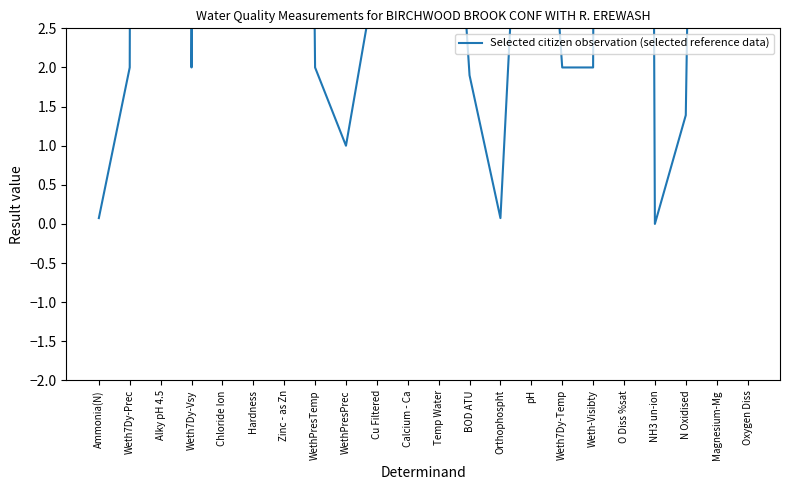

What is the change in value from BOD ATU to Weth7Dy-Temp?

+0.1